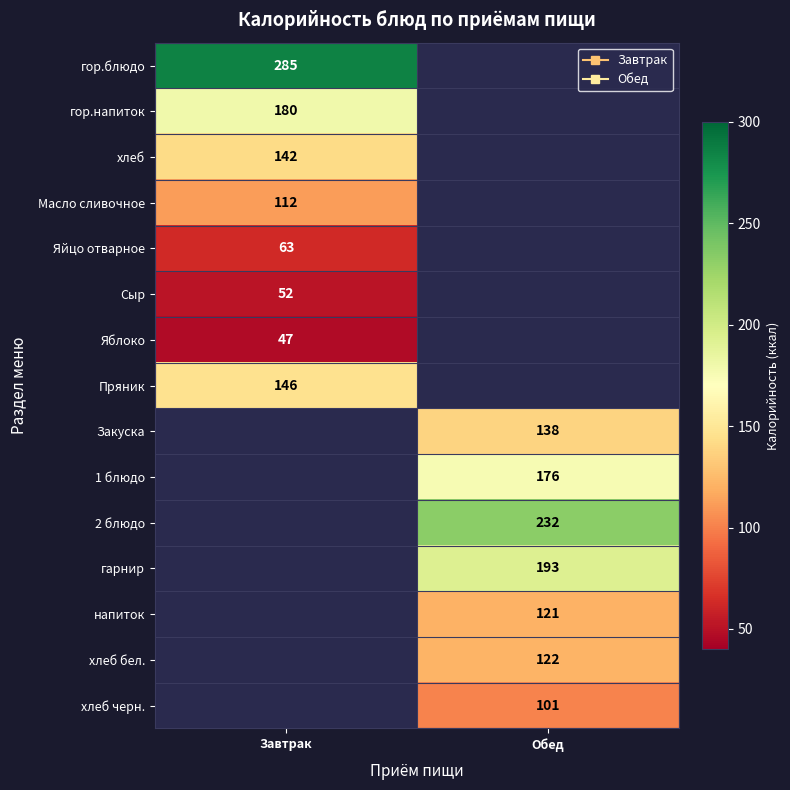

Between Обед and Завтрак, which is larger?

Завтрак